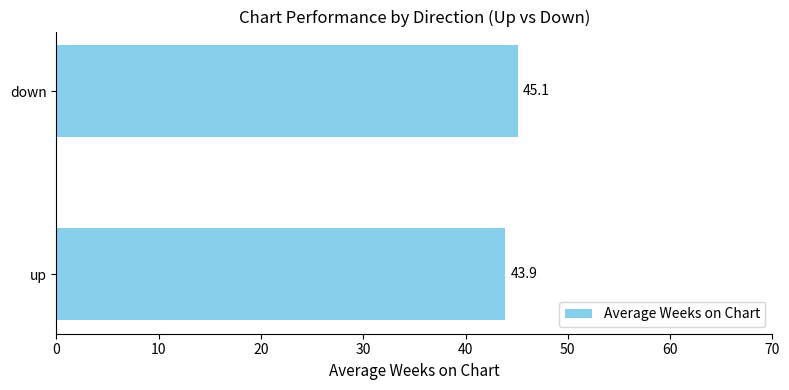

Read the value at down.

45.1